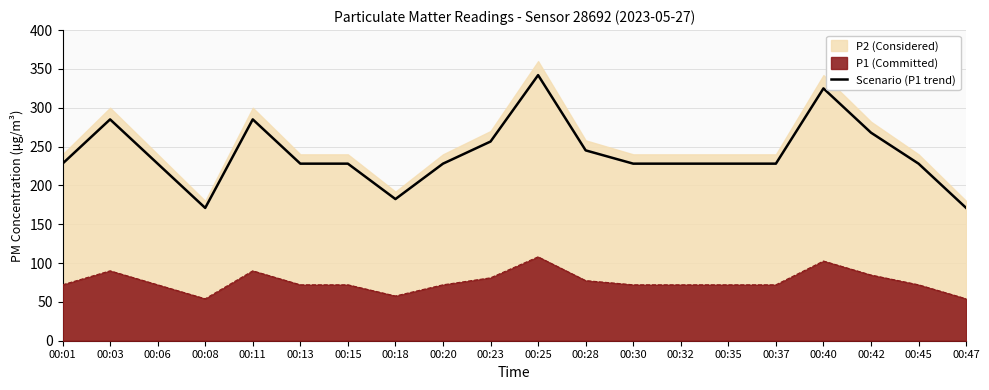

What is the change in value from 00:03 to 00:42?

-17.1